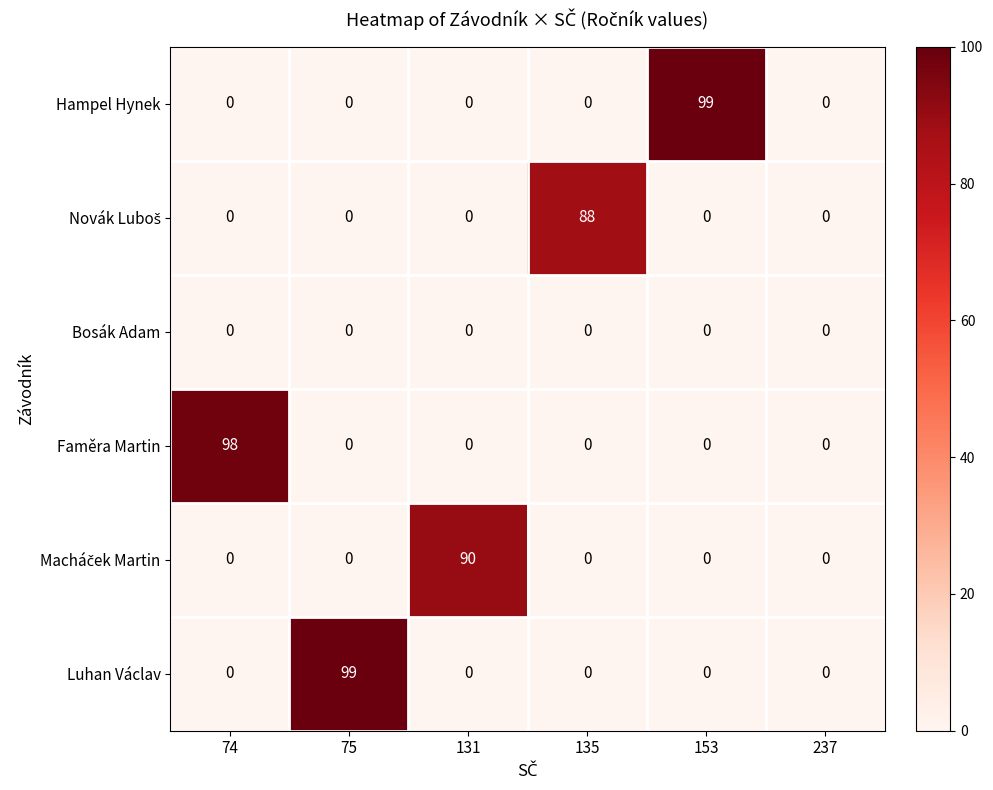

What is the difference between the maximum and minimum values in the Luhan Václav series?

99